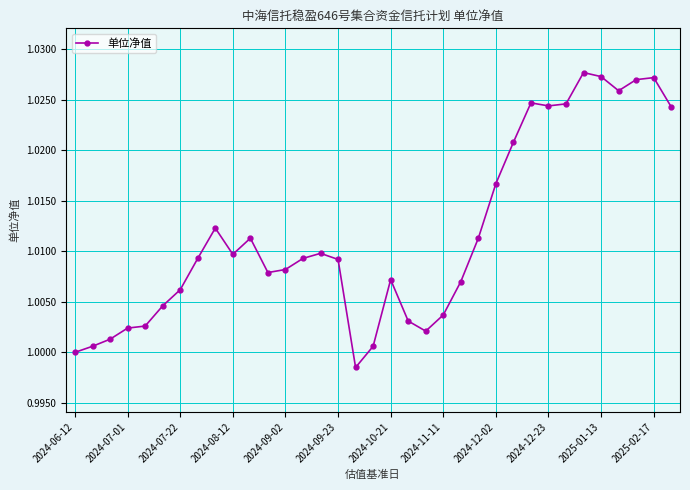

True or false: there are more than 1 points higher than both neighbors.

True